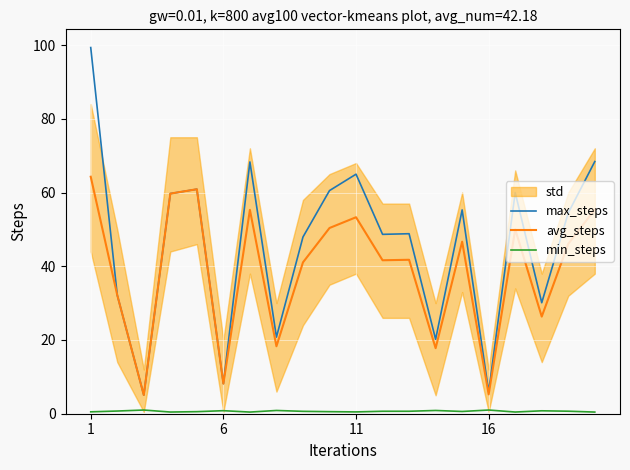

What is the lowest value of the max_steps series?

5.1